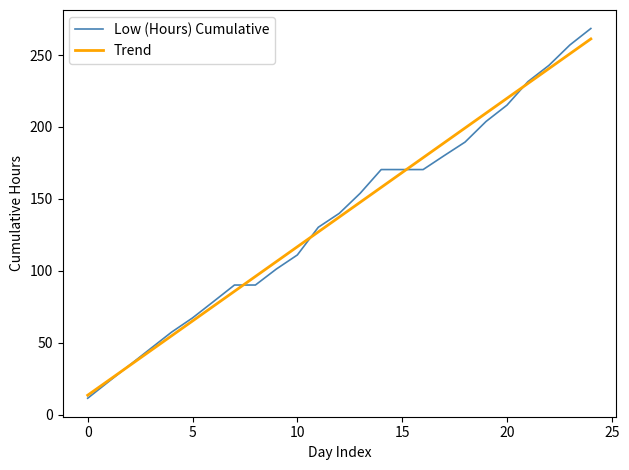

What is the lowest value of the Trend series?

13.5